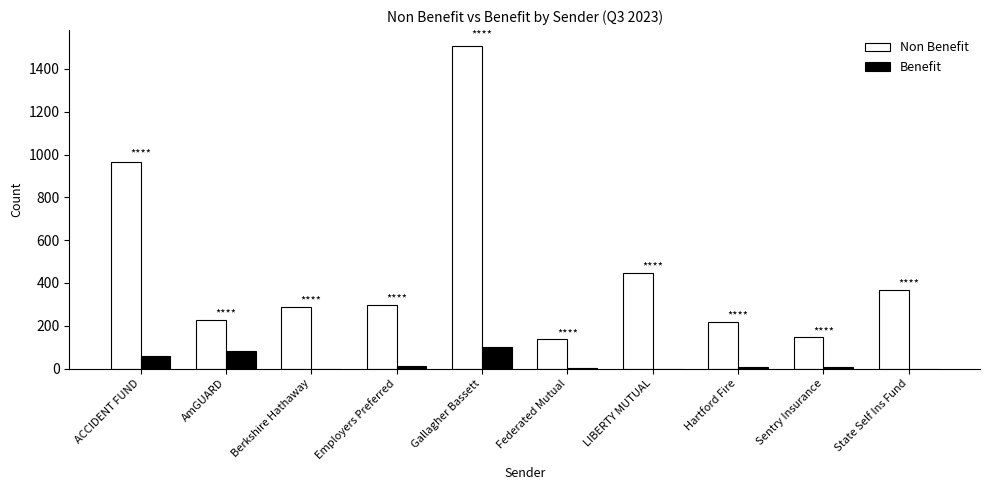

What is the maximum value for Non Benefit?

1506